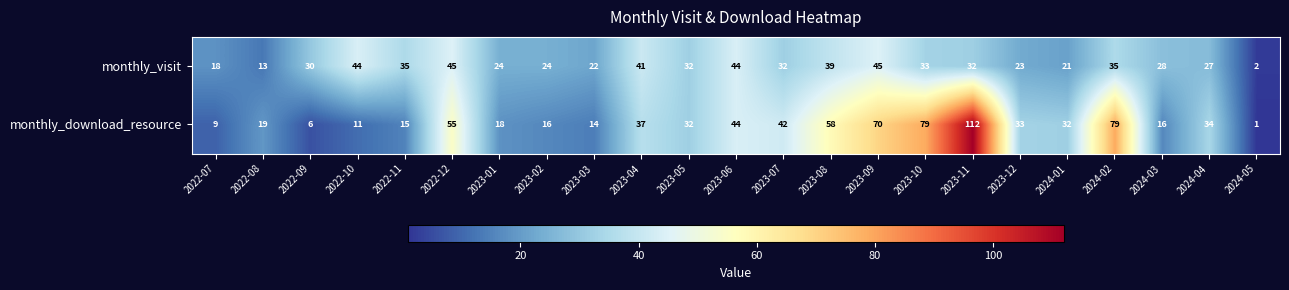

What is the difference between the maximum and second lowest values in the monthly_visit series?

32